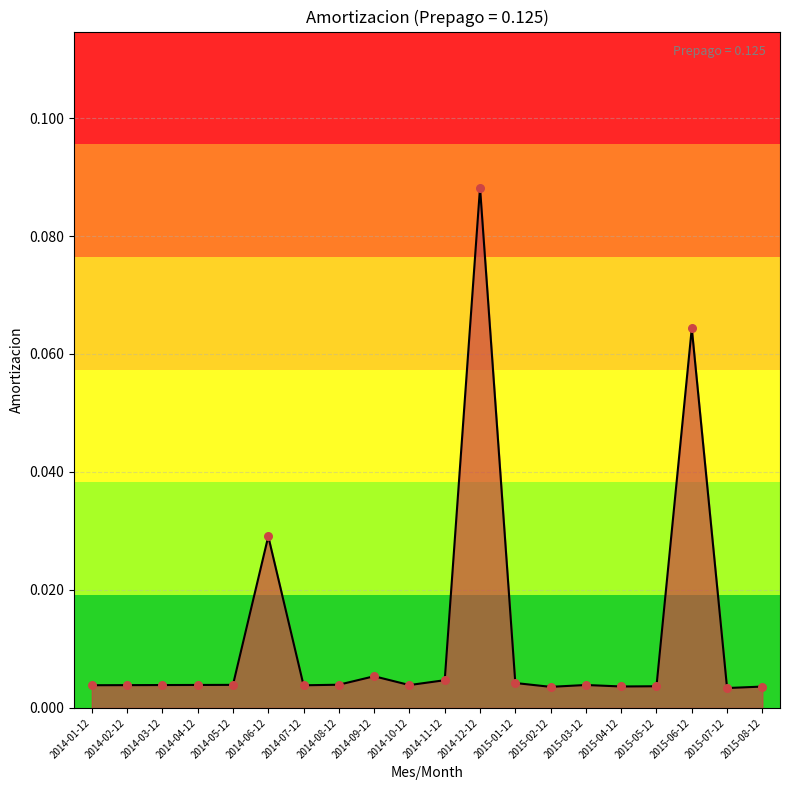

Between 2015-06-12 and 2014-02-12, which is larger?

2015-06-12